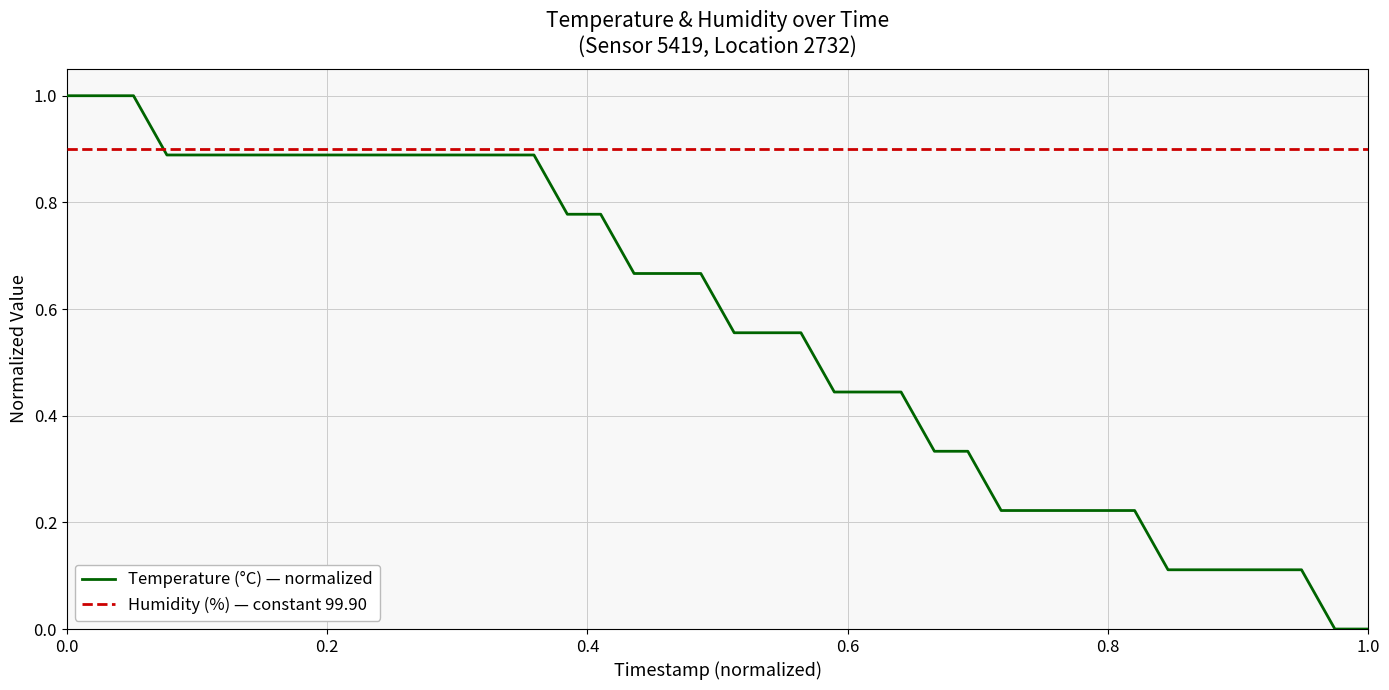

Rank the series by their maximum value, from lowest to highest.

Humidity (%) — constant 99.90, Temperature (°C) — normalized